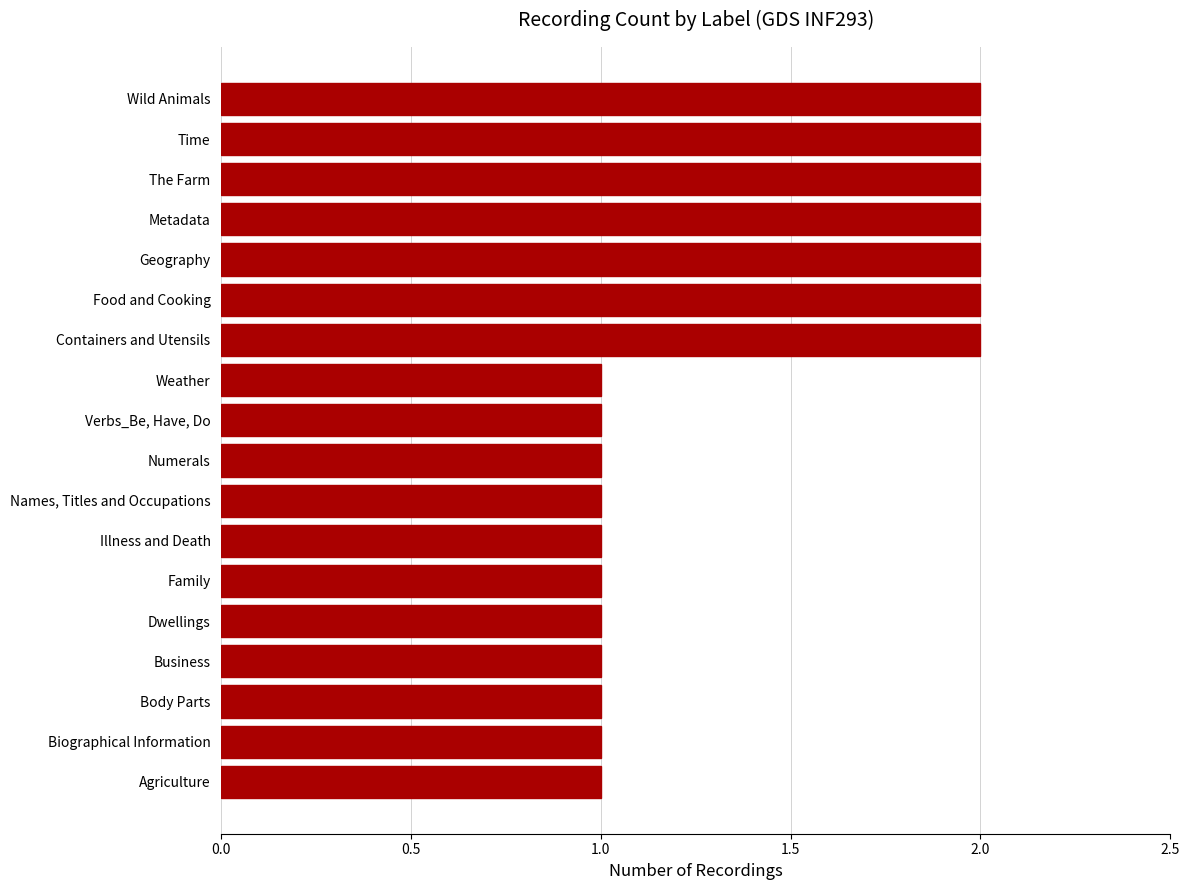

What is the sum of all values?

25